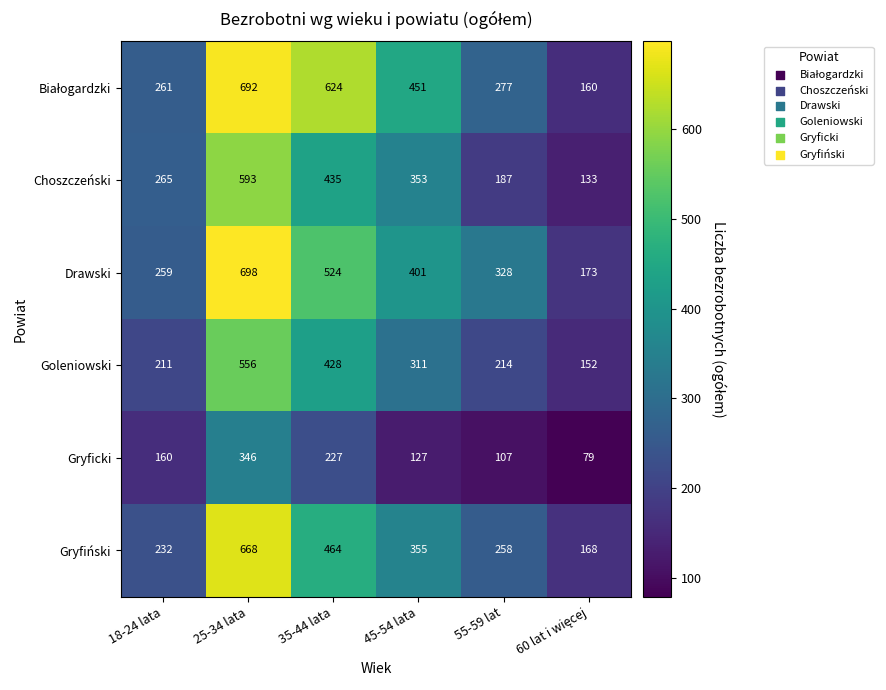

True or false: Goleniowski has a value of 290 at 55-59 lat.

False